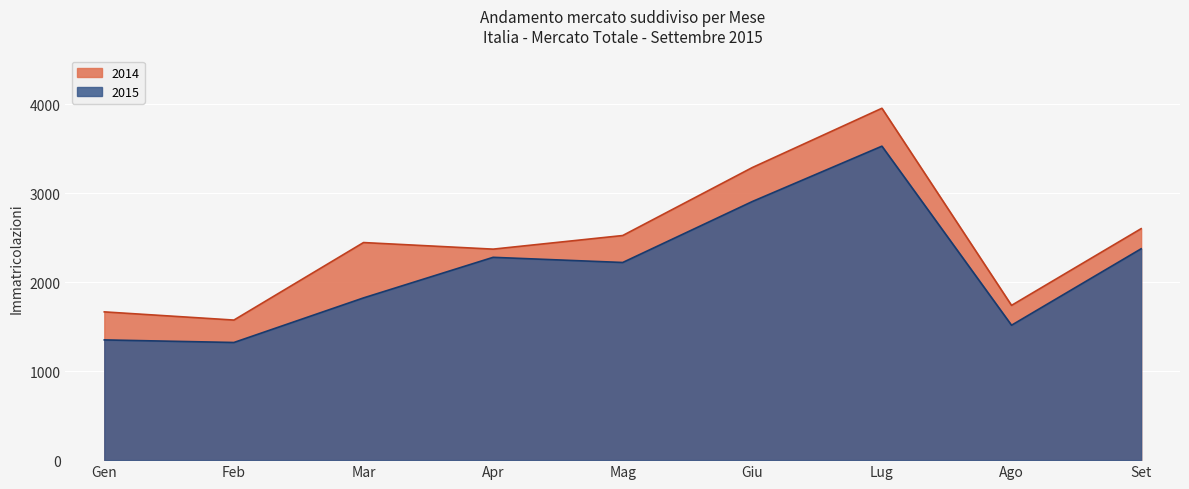

How many categories are shown in the chart?

9